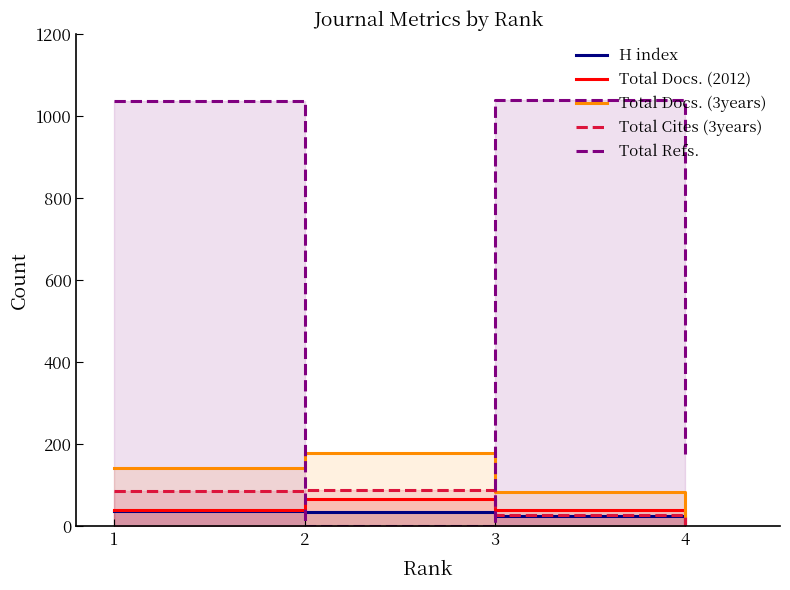

What are all the series names shown in the legend?

H index, Total Docs. (2012), Total Docs. (3years), Total Cites (3years), Total Refs.